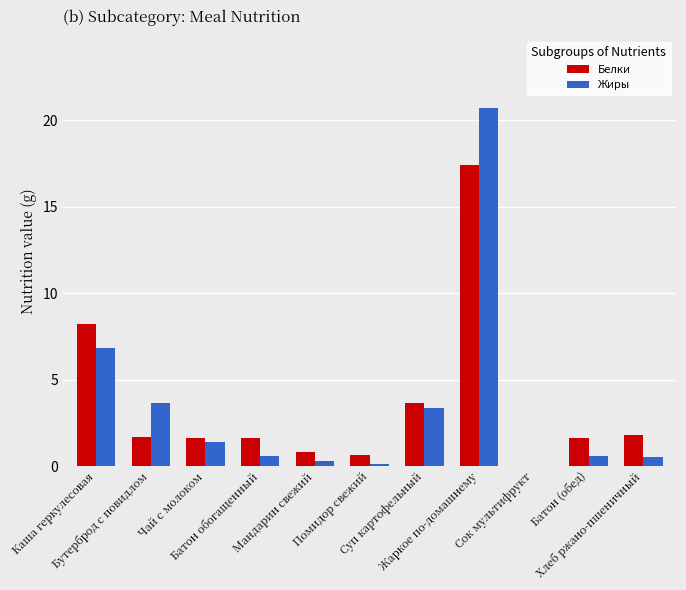

What is the sum of all Белки values?

39.1